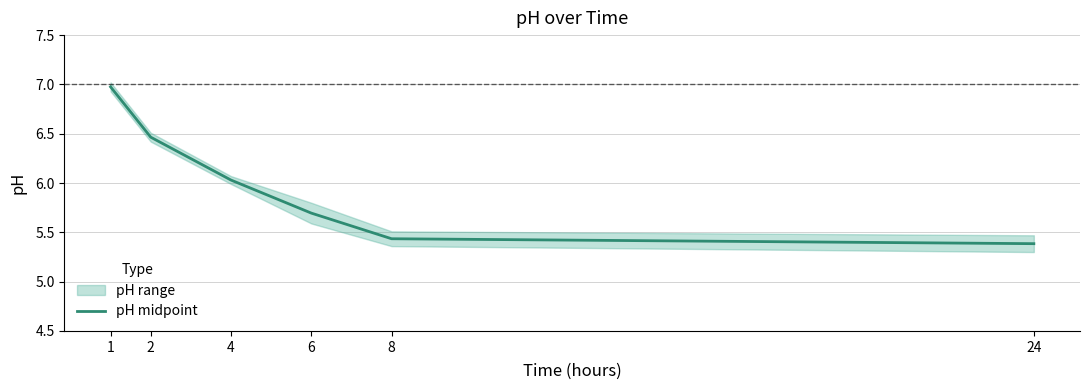

What is the difference between the second highest and minimum values?

1.1